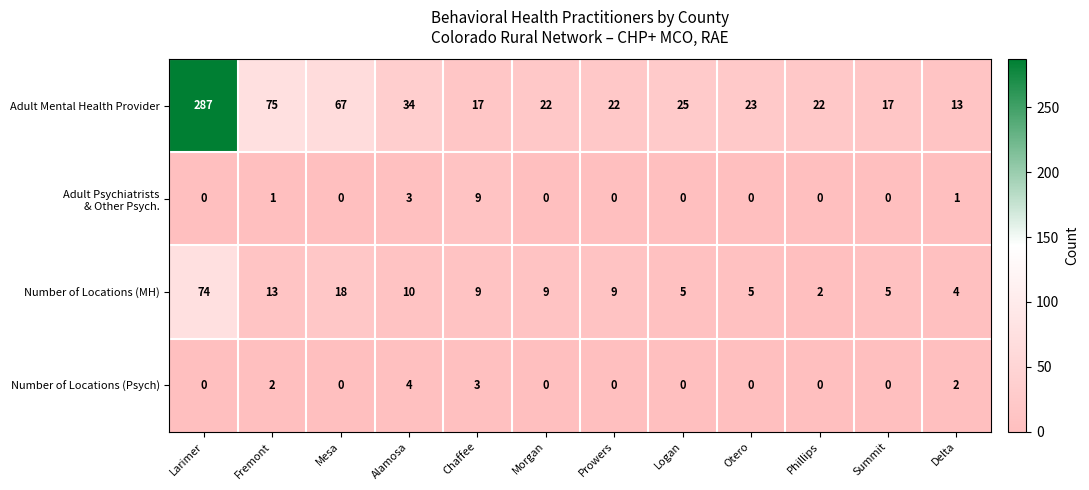

Which series has the largest total across all categories?

Adult Mental Health Provider